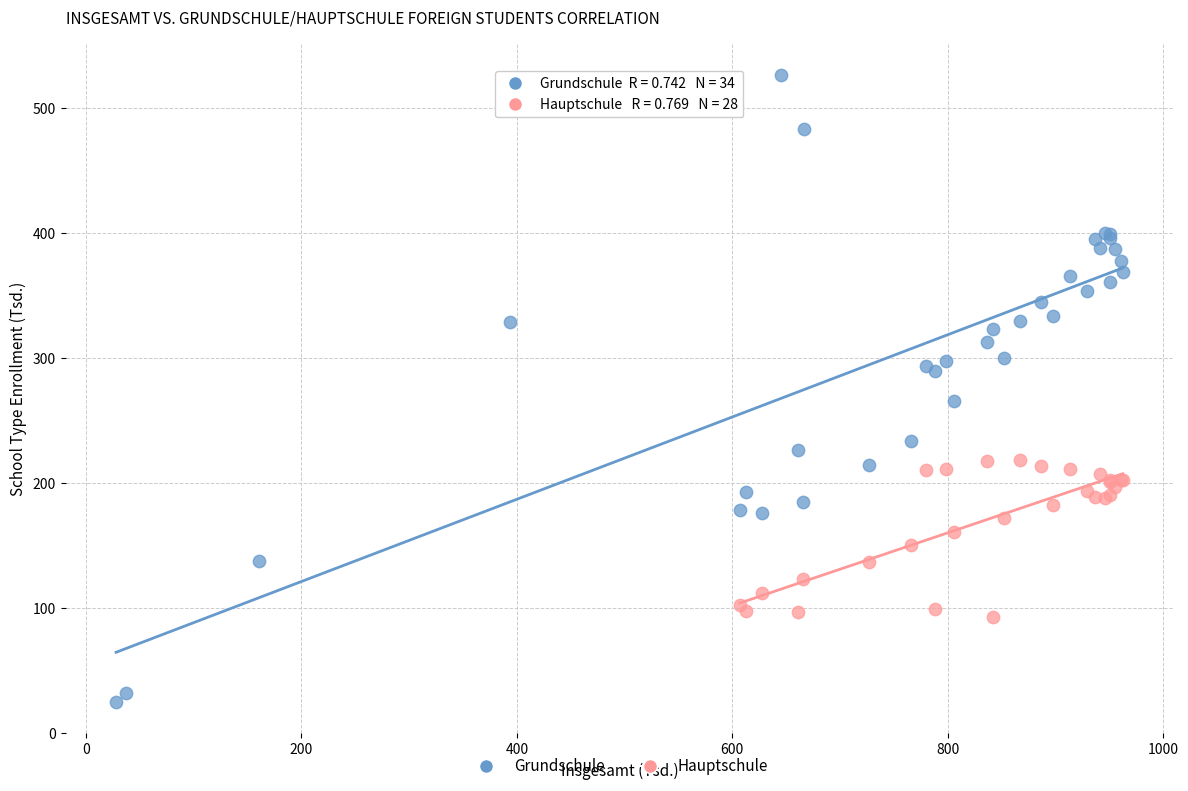

Which series reaches the maximum Y coordinate?

Grundschule